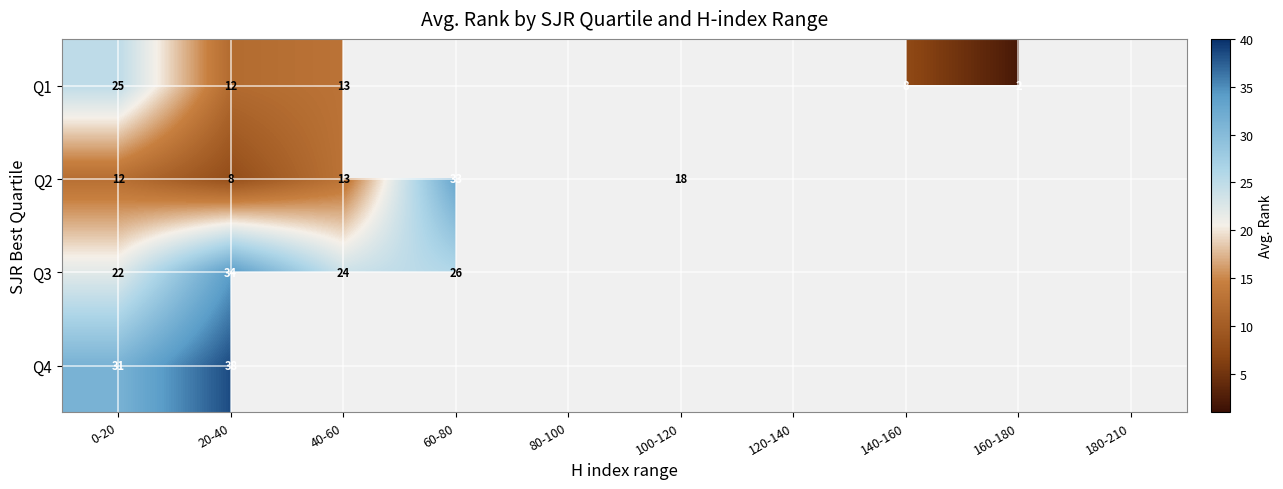

At 0-20, list the series in order from largest to smallest.

Q4, Q1, Q3, Q2